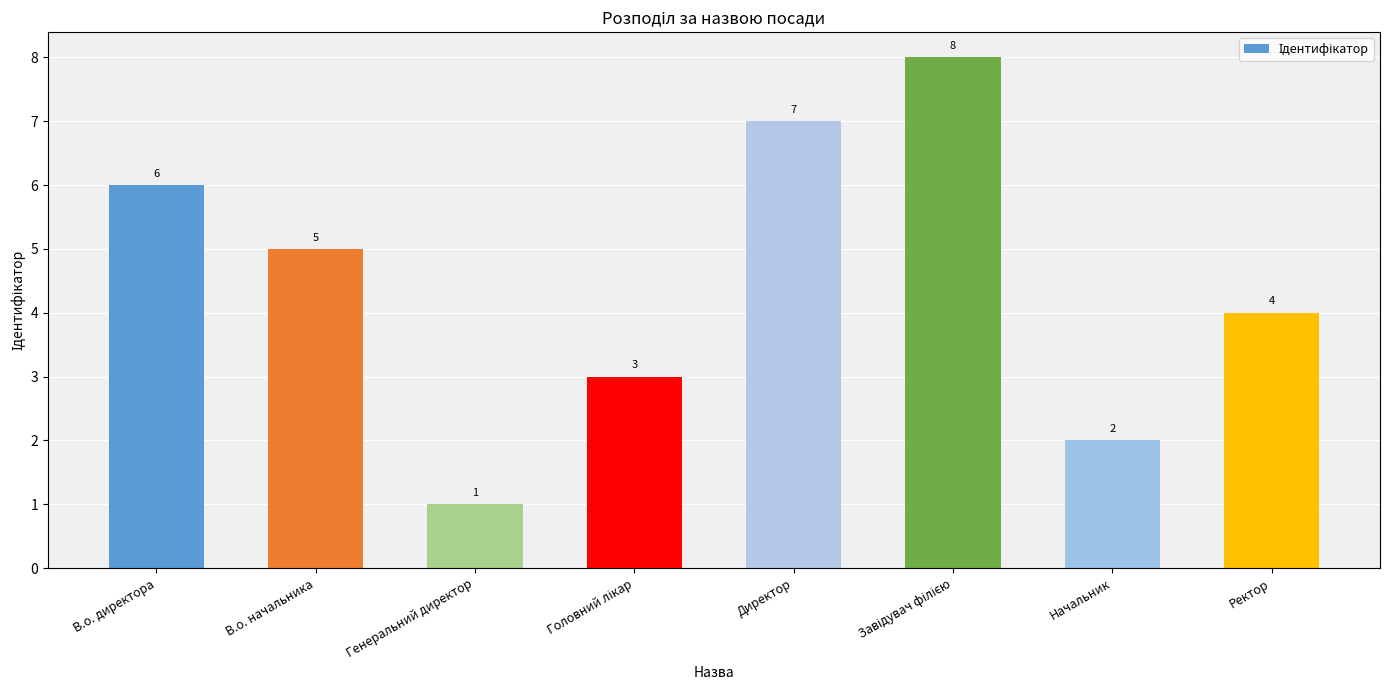

Is it true that the value at Генеральний директор is 1?

True